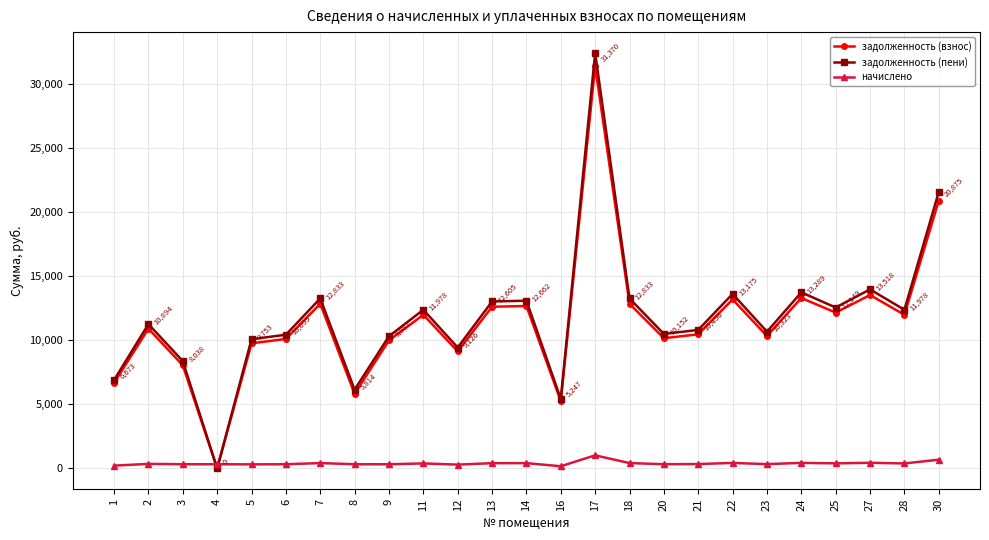

How many categories are shown in the chart?

25